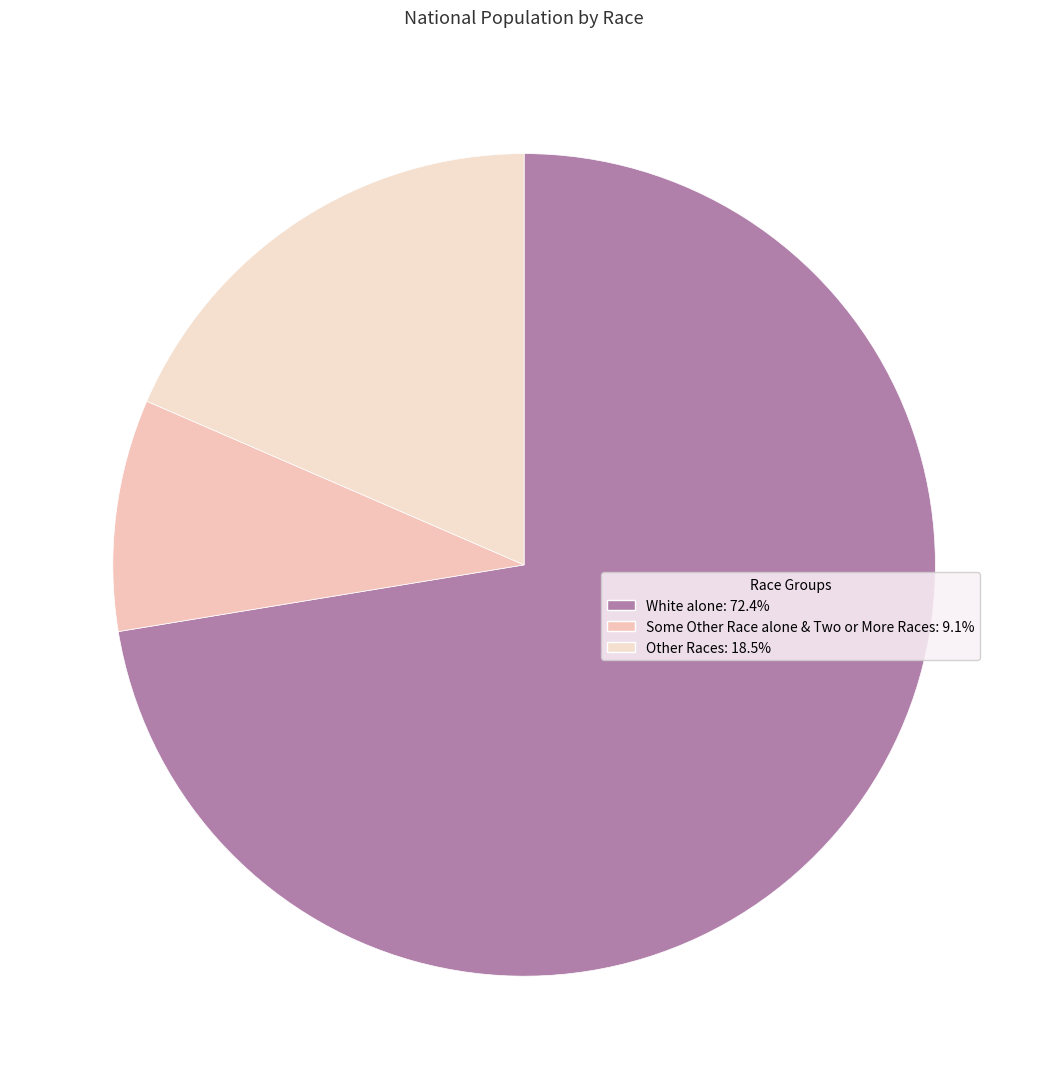

Which category has the biggest portion of the pie?

White alone